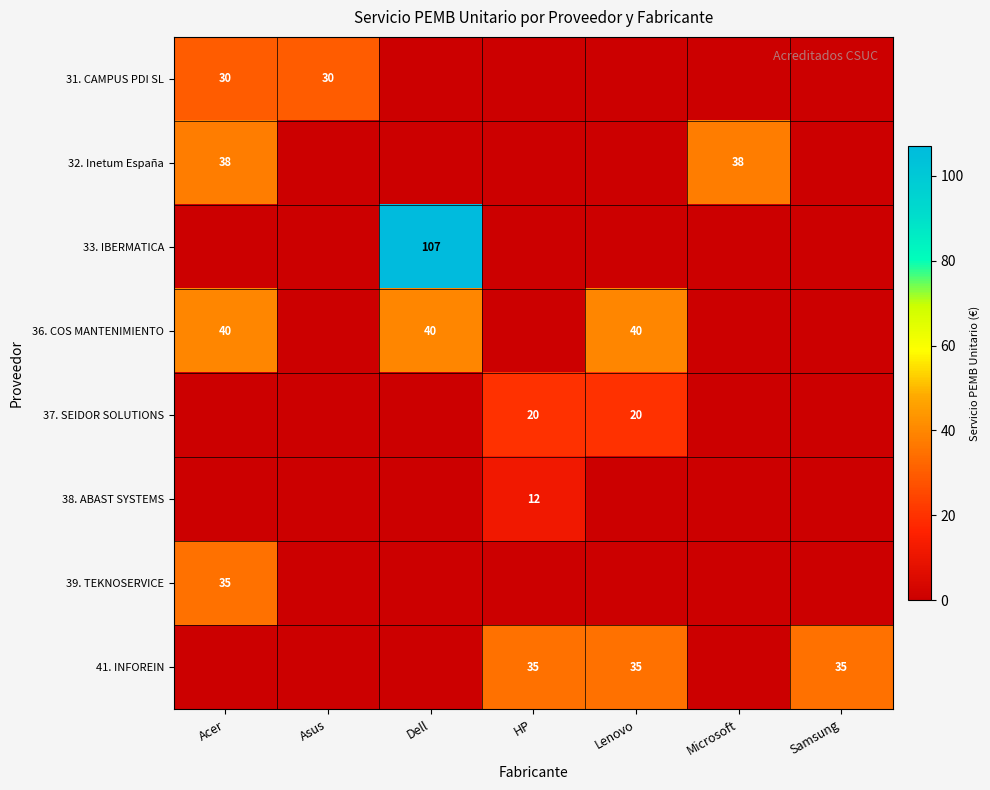

What is the greatest value displayed?

107